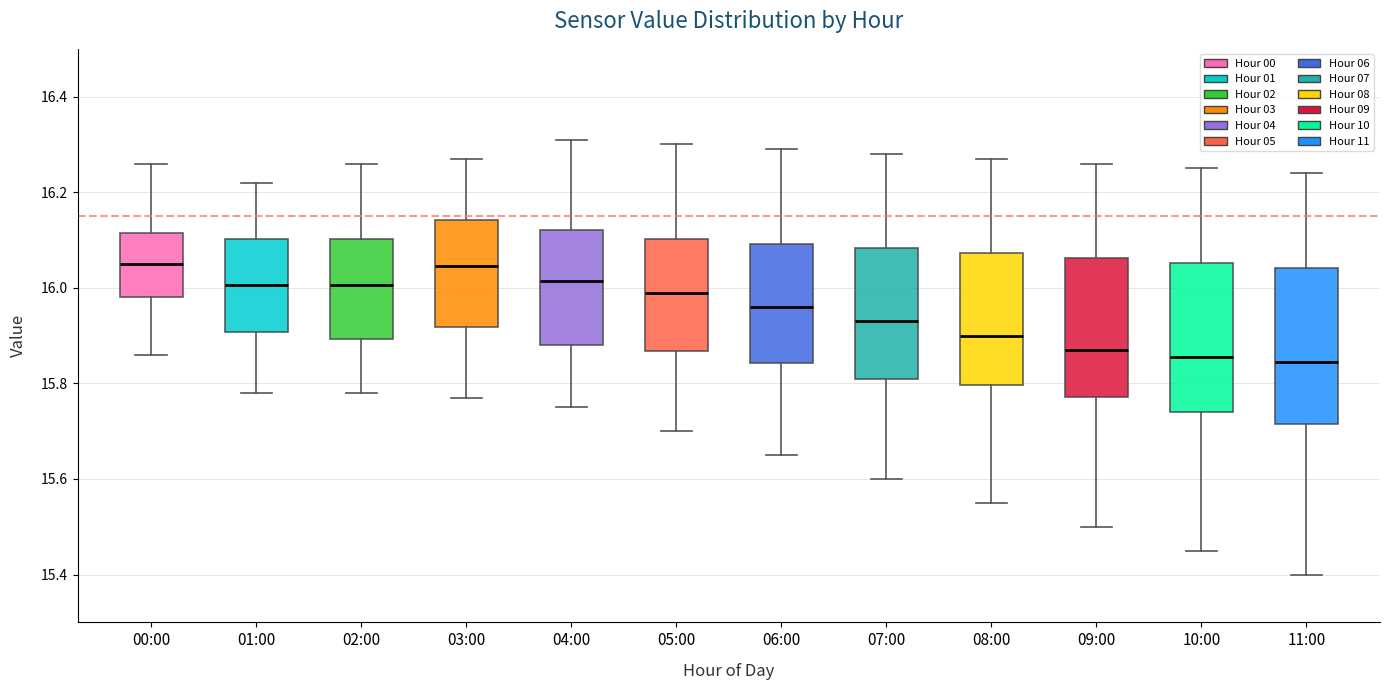

Reading left to right, transcribe this box plot: for each box, give where its median line is, the range the box spans, and where its two whiskers end, as read against the y-axis. The values are not printed on the chart, so give them approximately, as read against the axis.

00:00: median 16.06, box 15.98 to 16.12, whiskers 15.86 to 16.26
01:00: median 16.00, box 15.90 to 16.10, whiskers 15.78 to 16.22
02:00: median 16.00, box 15.90 to 16.10, whiskers 15.78 to 16.26
03:00: median 16.04, box 15.92 to 16.14, whiskers 15.78 to 16.28
04:00: median 16.02, box 15.88 to 16.12, whiskers 15.76 to 16.32
05:00: median 16.00, box 15.86 to 16.10, whiskers 15.70 to 16.30
06:00: median 15.96, box 15.84 to 16.10, whiskers 15.66 to 16.30
07:00: median 15.94, box 15.82 to 16.08, whiskers 15.60 to 16.28
08:00: median 15.90, box 15.80 to 16.08, whiskers 15.56 to 16.28
09:00: median 15.88, box 15.78 to 16.06, whiskers 15.50 to 16.26
10:00: median 15.86, box 15.74 to 16.06, whiskers 15.46 to 16.26
11:00: median 15.84, box 15.72 to 16.04, whiskers 15.40 to 16.24